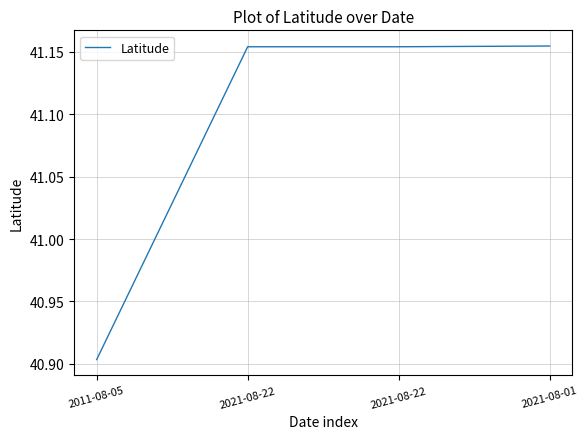

Rank the categories by value from highest to lowest.

2021-08-01, 2021-08-22, 2021-08-22, 2011-08-05